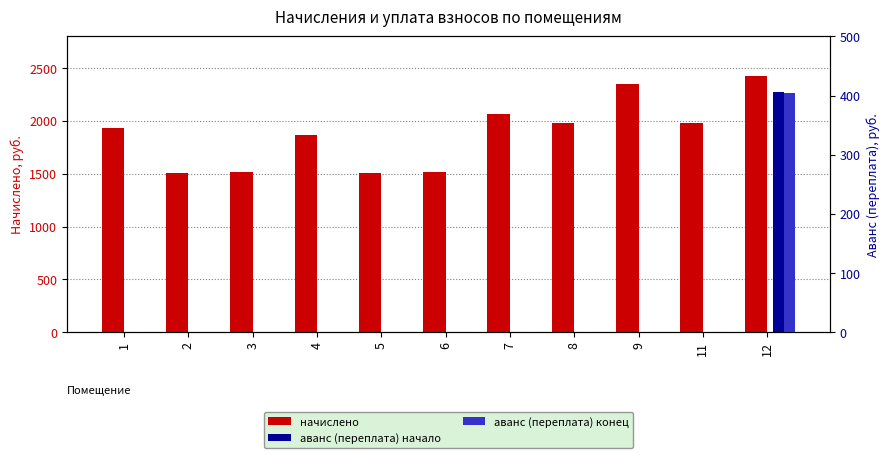

The value of начислено at 5 is 1504.1. True or false?

True